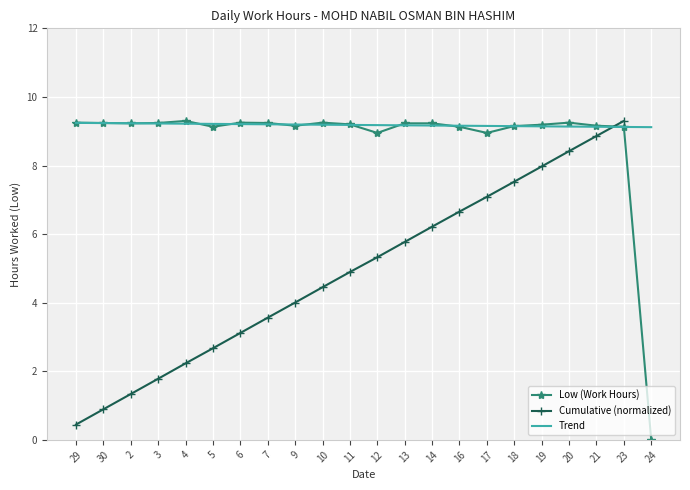

How many points are lower than both their immediate neighbors (excluding endpoints)?

5